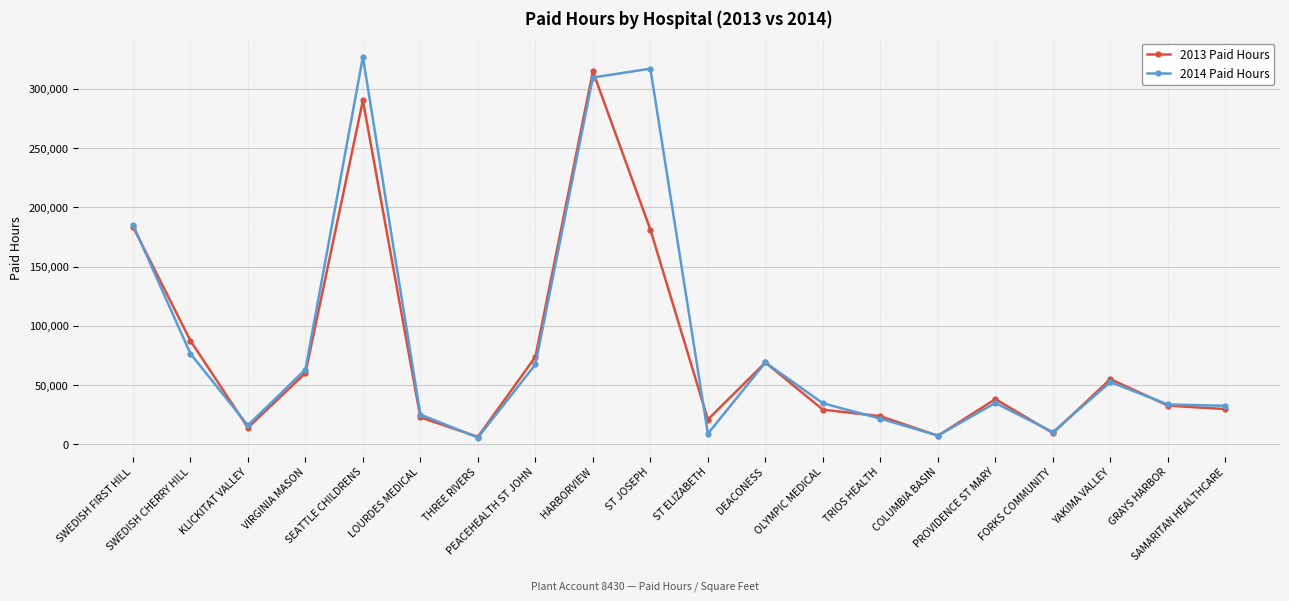

What is the maximum value shown in the chart?

326997